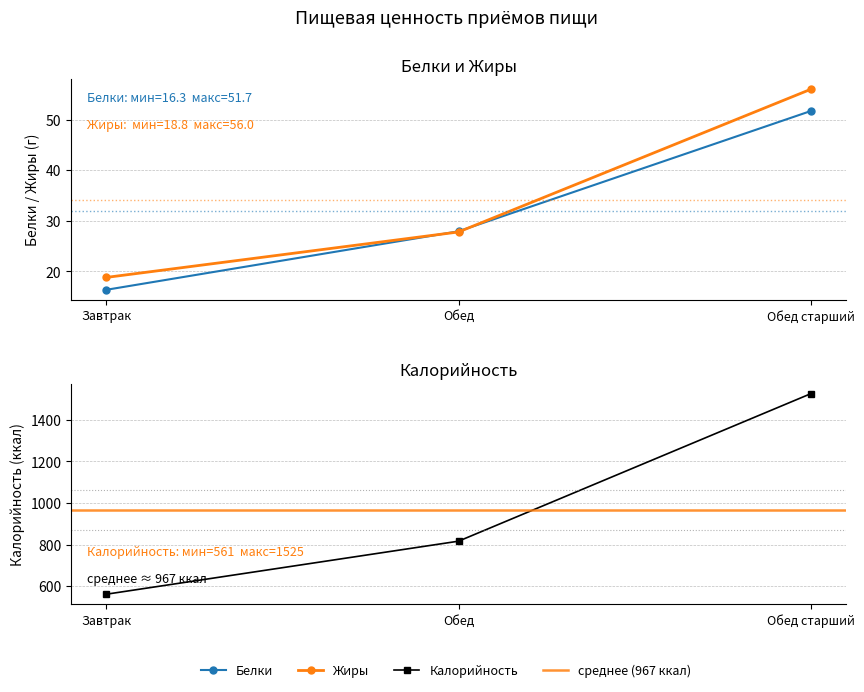

Rank the series at Обед старший from lowest to highest value.

Белки, Жиры, Калорийность